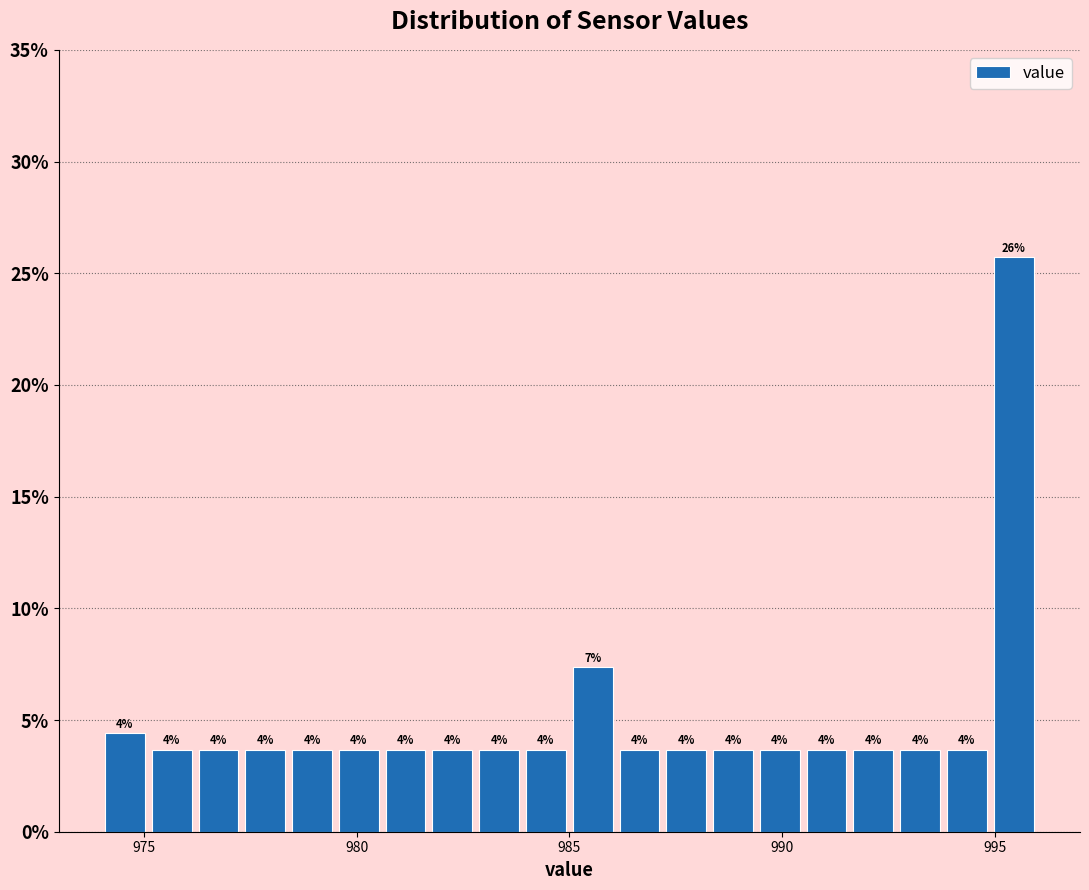

Around what value on the x-axis is the tallest bar? Give the approximate position of its centre, as read against the axis.

995.5